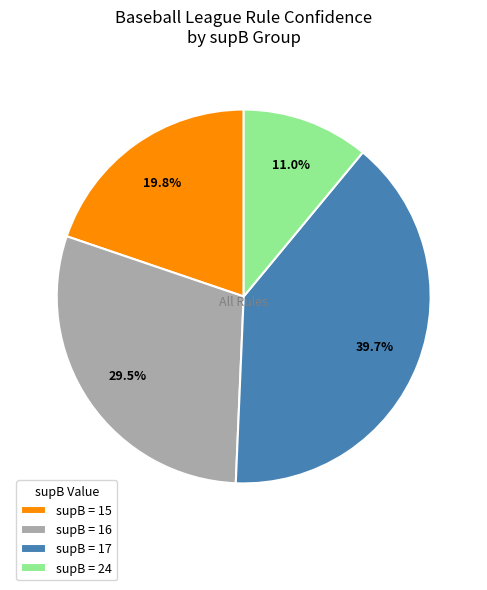

Rank the categories by value from lowest to highest.

supB = 24, supB = 15, supB = 16, supB = 17